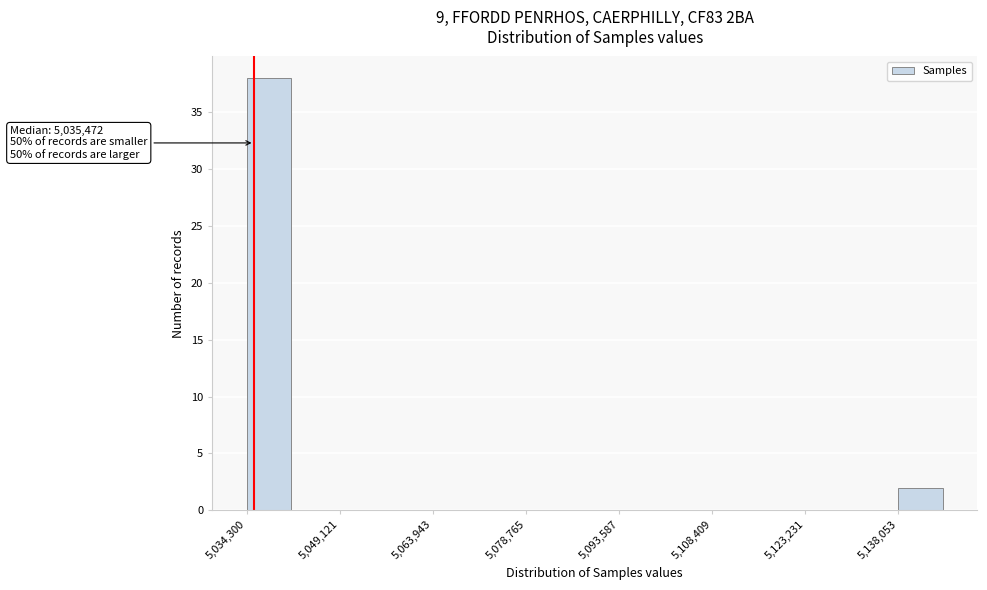

Read against the x-axis, roughly where is the centre of the tallest bar?

5038000